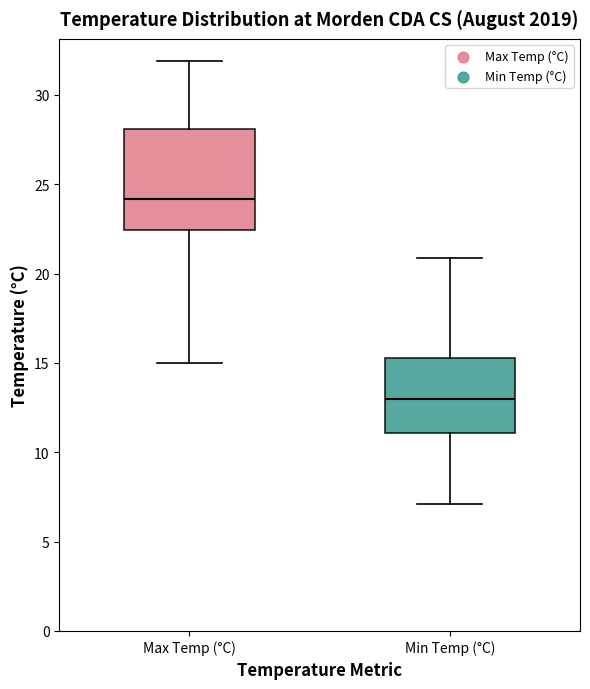

Where does the lower whisker of the box for Max Temp (°C) end on the y-axis? The values are not printed on the chart, so give them approximately, as read against the axis.

15.0